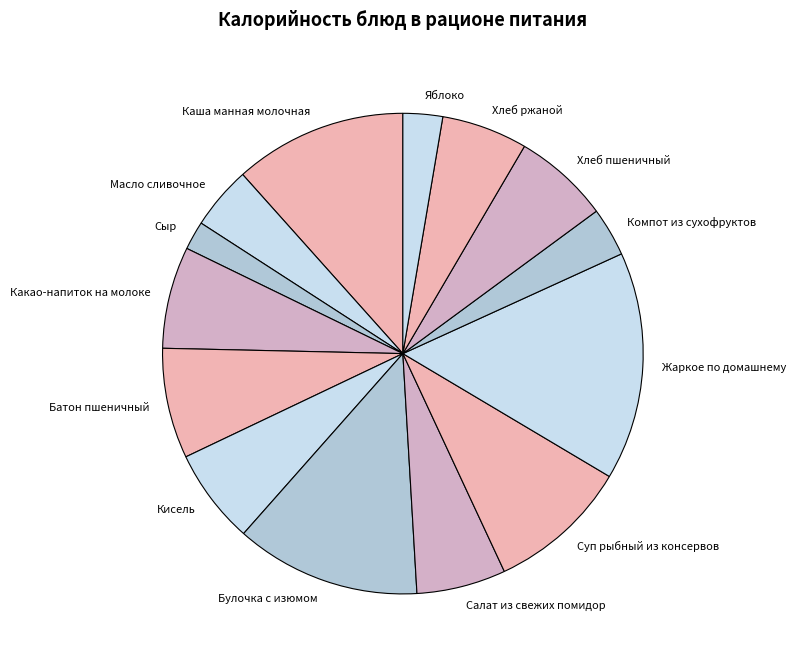

Is Хлеб пшеничный the majority of the pie?

No